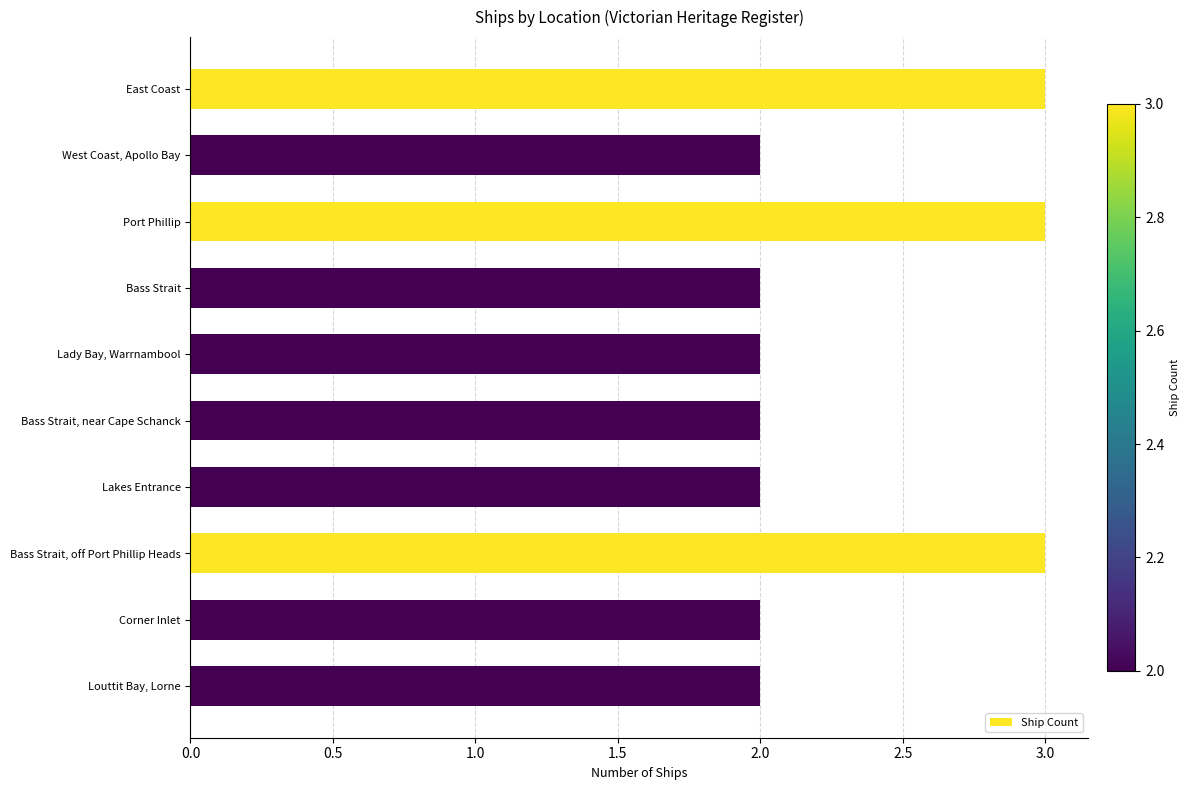

What is the ratio of the value at Corner Inlet to the value at Bass Strait, near Cape Schanck?

1.0